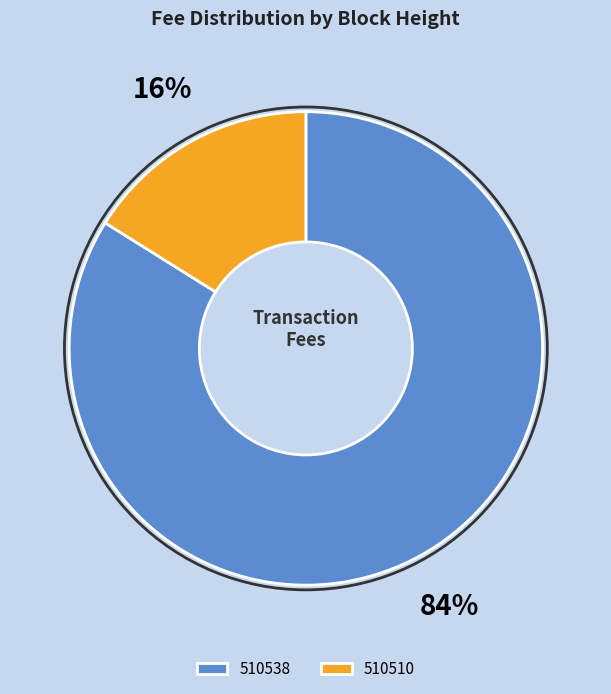

Is there a majority slice in this chart?

Yes